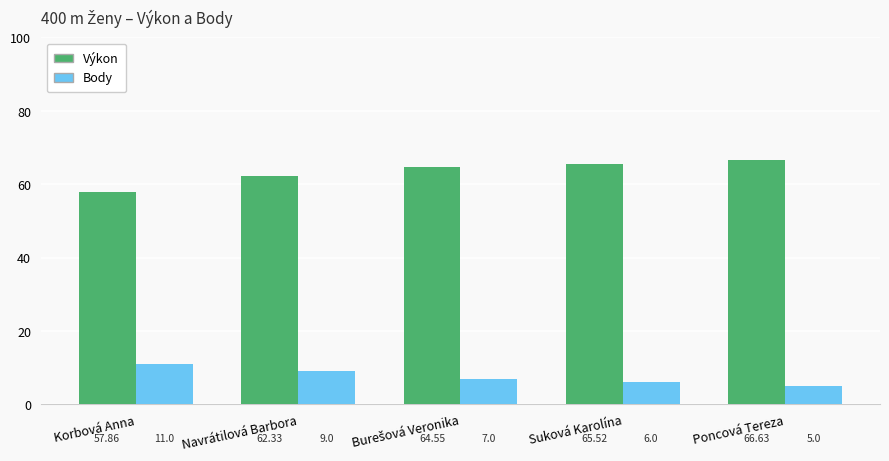

How many values in the Výkon series exceed 64?

3